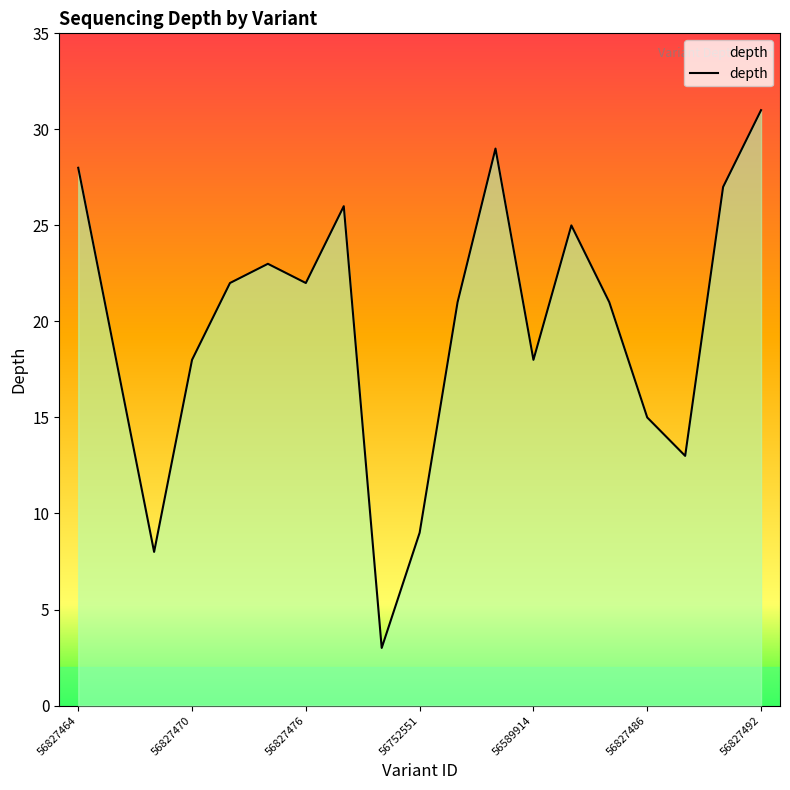

True or false: there are more than 1 points higher than both neighbors.

True